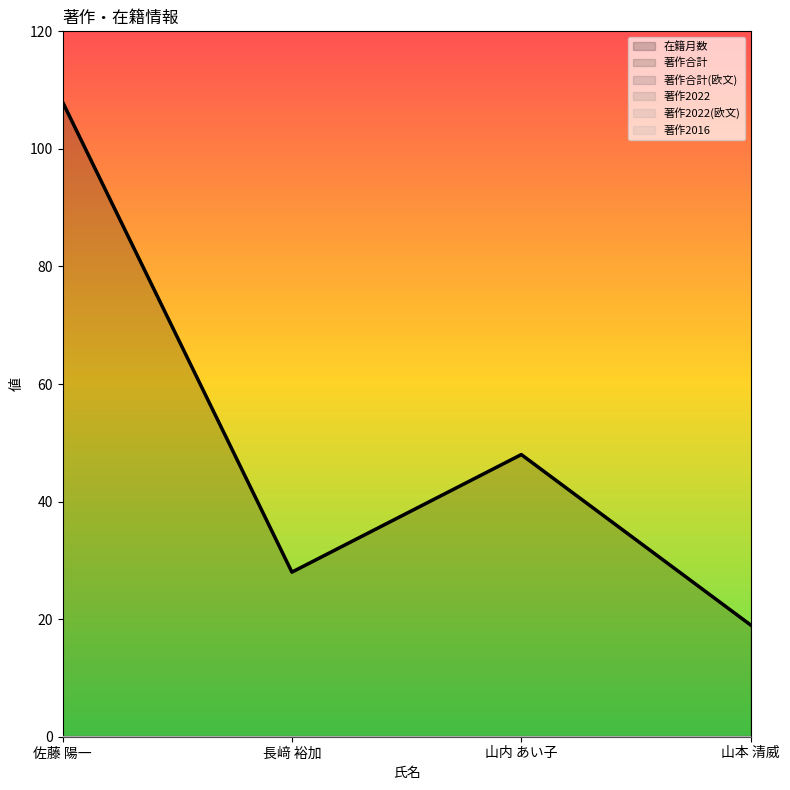

What is the spread (max minus min) of values at 佐藤 陽一?

108